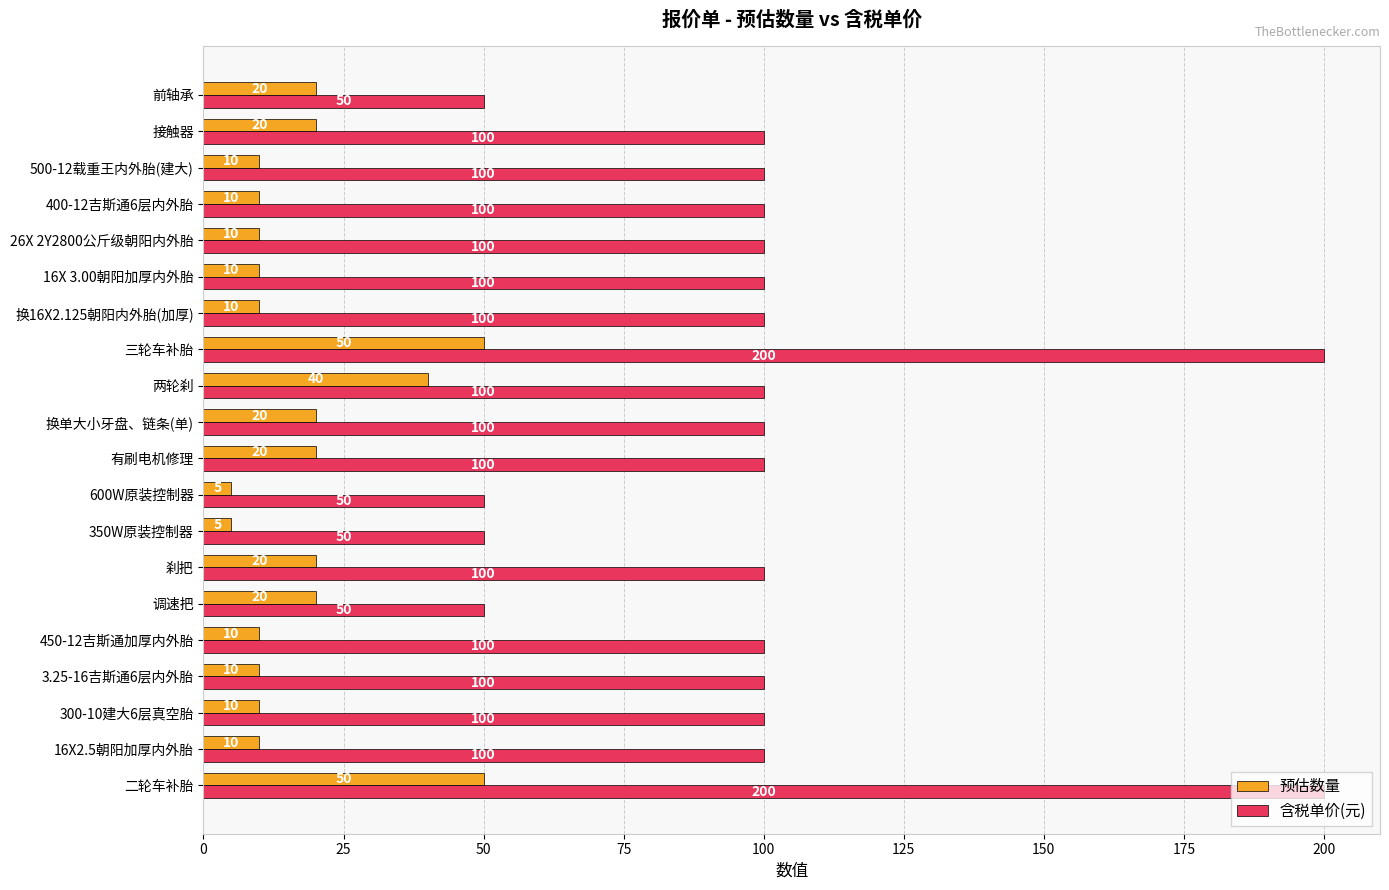

Is it true that 预估数量 equals 10 at 换16X2.125朝阳内外胎(加厚)?

True